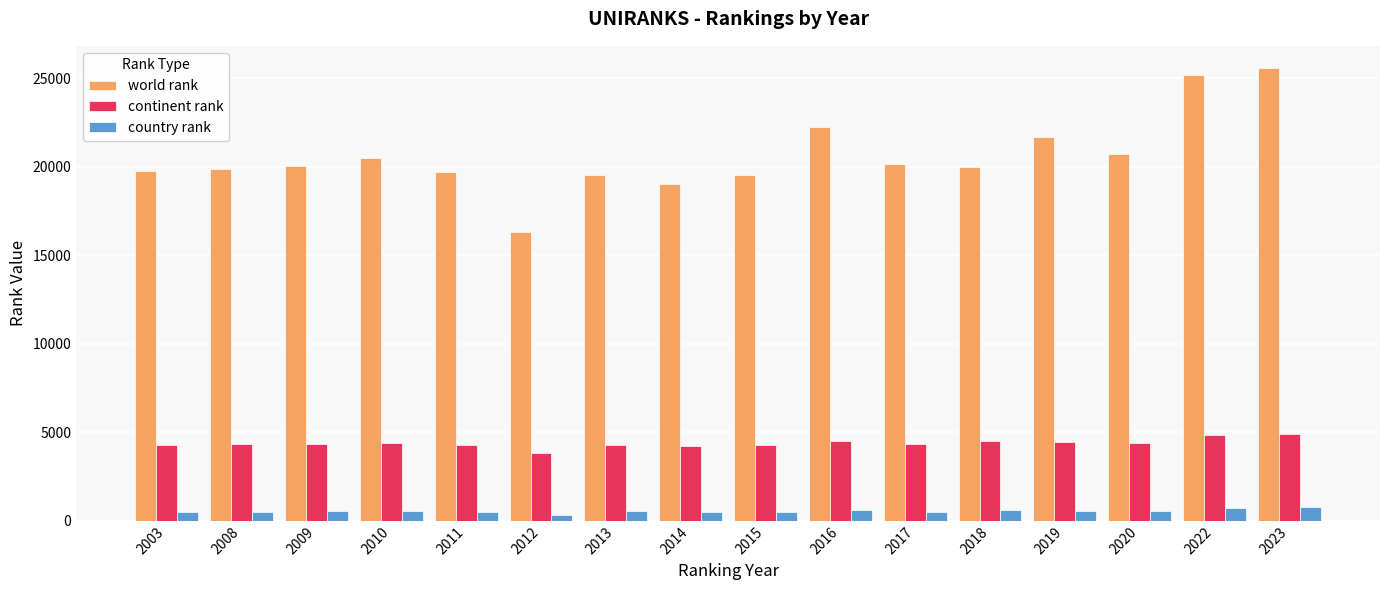

What is the value of the world rank bar at the 15th from the left?

25202